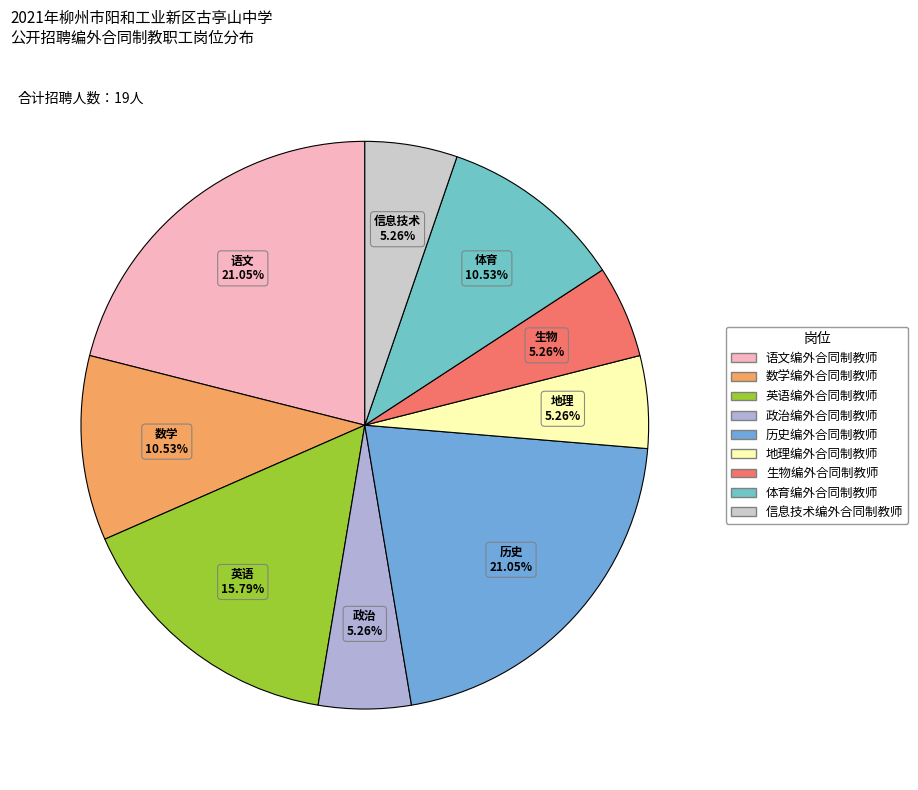

Count the number of slices in the pie.

9